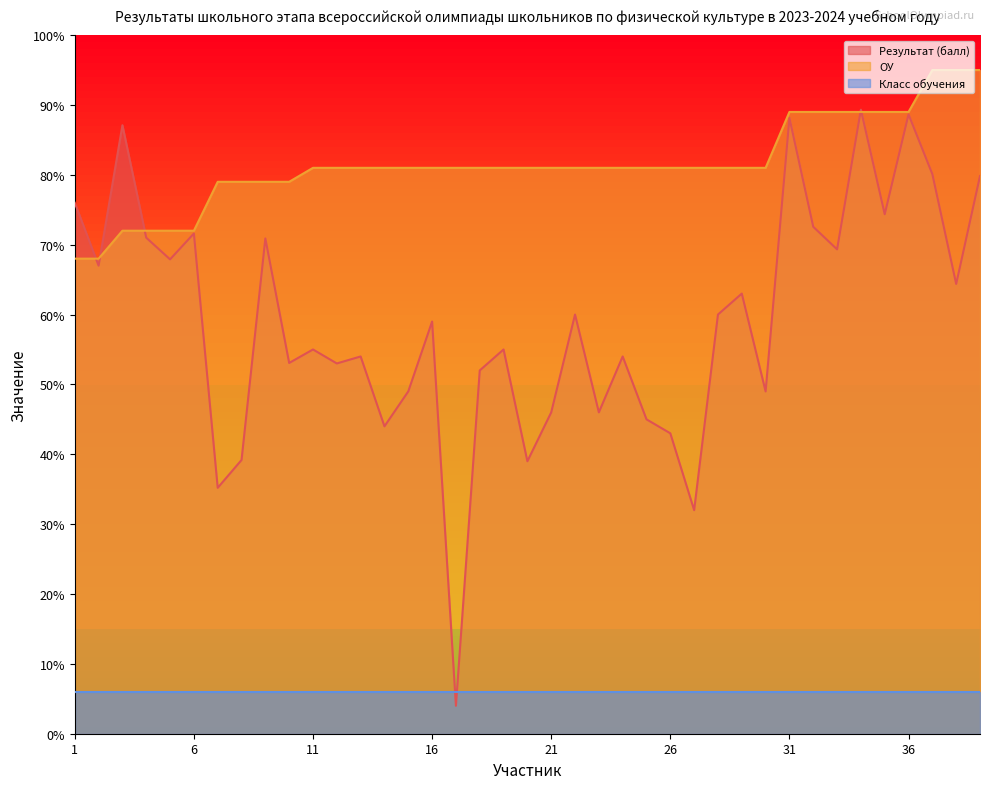

What is the difference between the Результат (балл) values at 31 and 38?

23.8